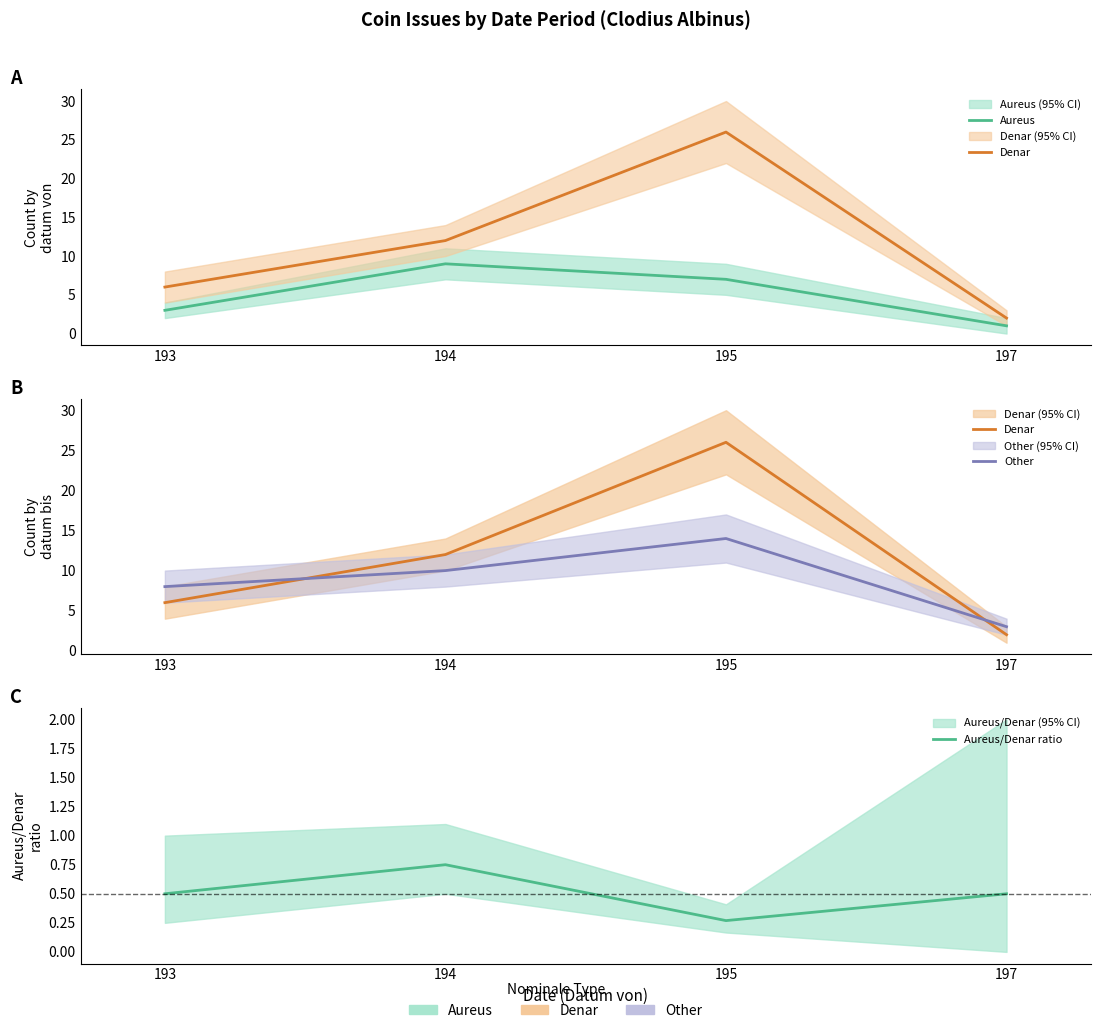

Which series has the largest range (max minus min)?

Denar